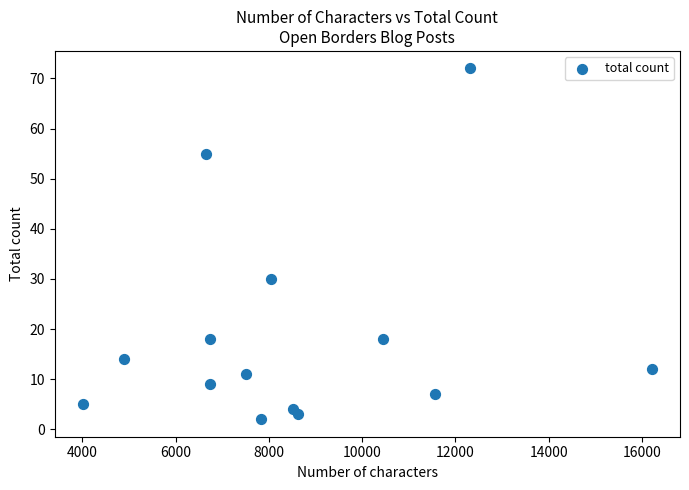

What Y value in the scatter plot is closest to 37?

30